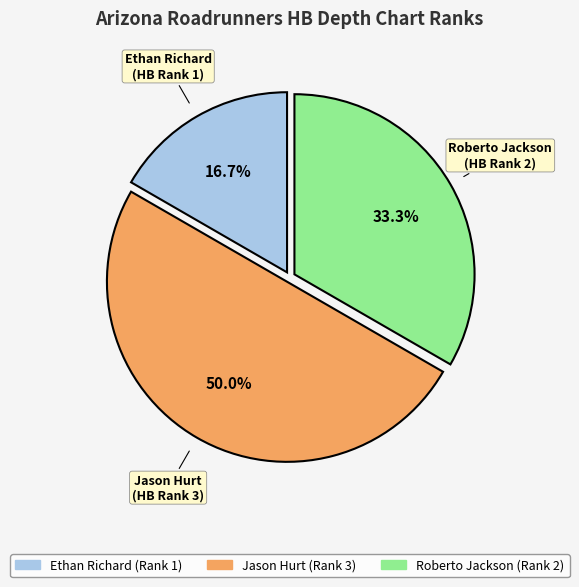

To the nearest percent, what is the average slice percentage?

33%